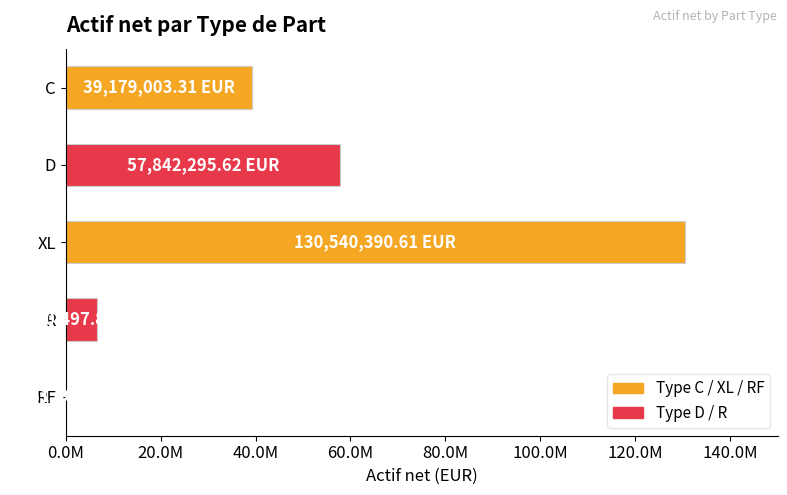

Are the bars horizontal?

Yes